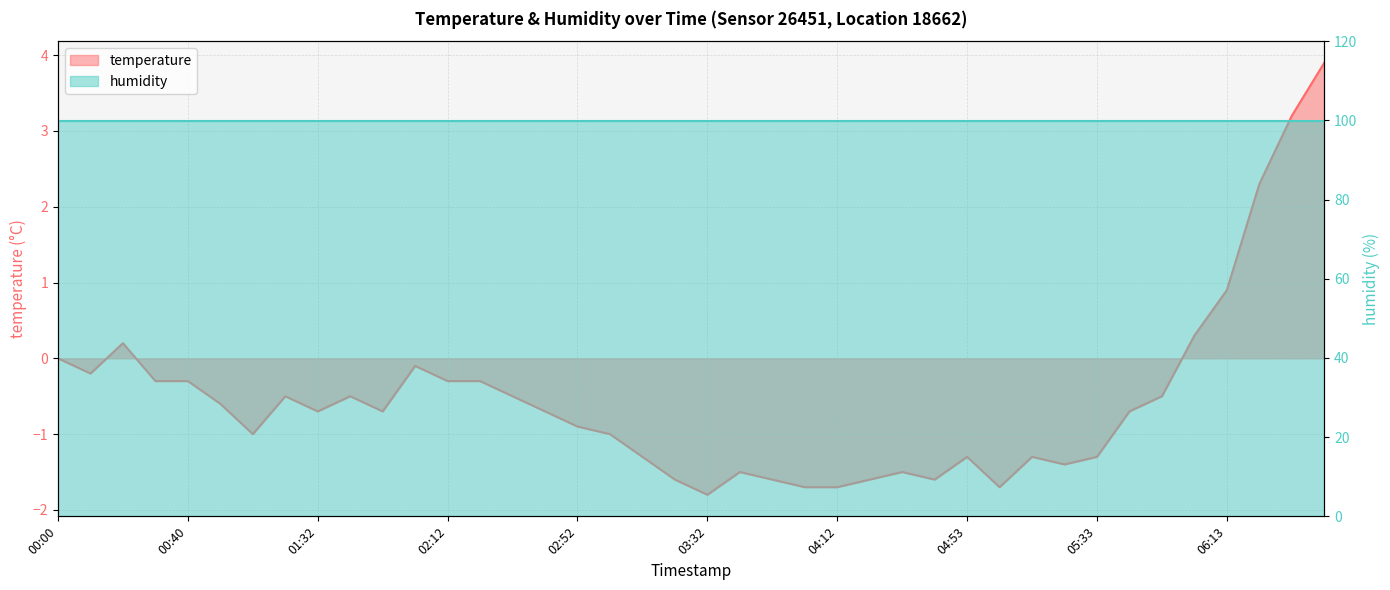

The chart shows a value of -2.8 at 03:22. True or false?

False